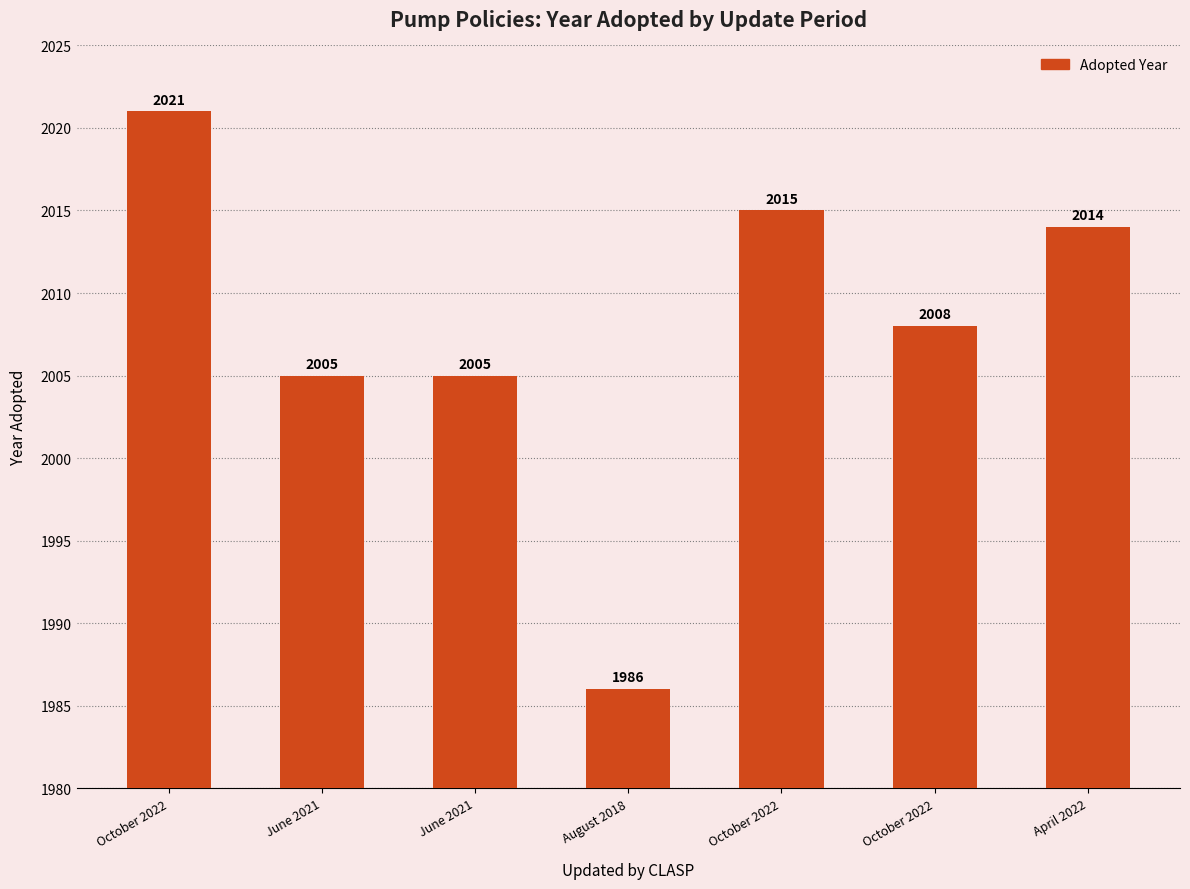

Does the chart contain any negative values?

No